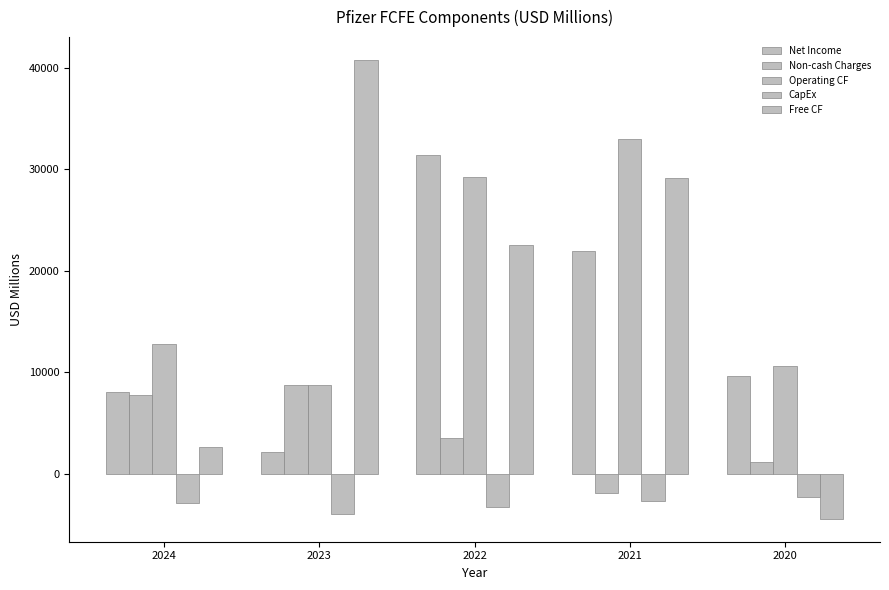

Is it true that Operating CF equals 17827 at 2021?

False